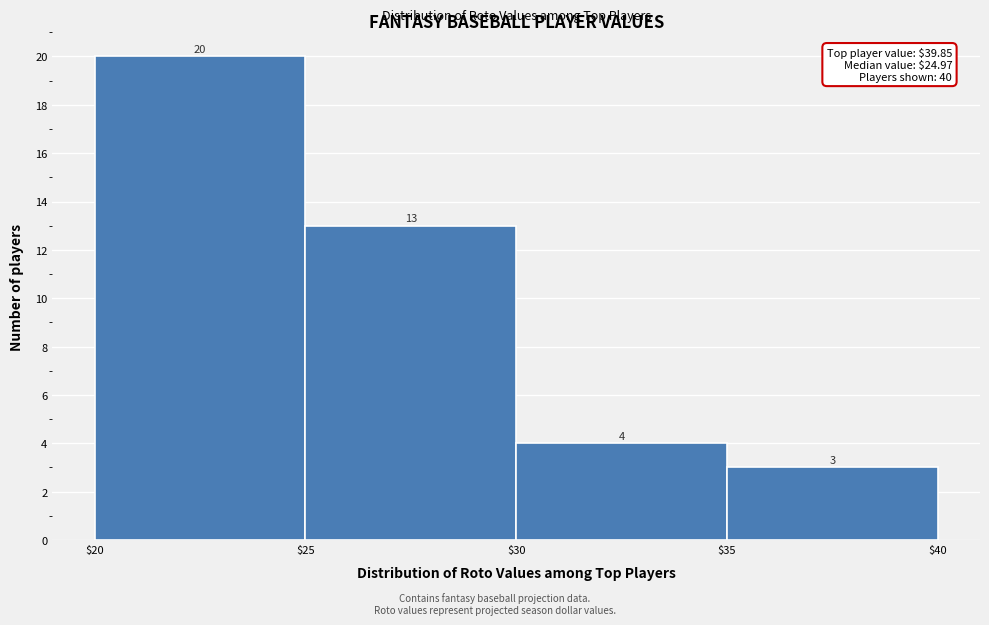

Reading left to right, transcribe this chart: for each bar, give the range it covers on the x-axis and its height.

$20 to $25: 20
$25 to $30: 13
$30 to $35: 4
$35 to $40: 3